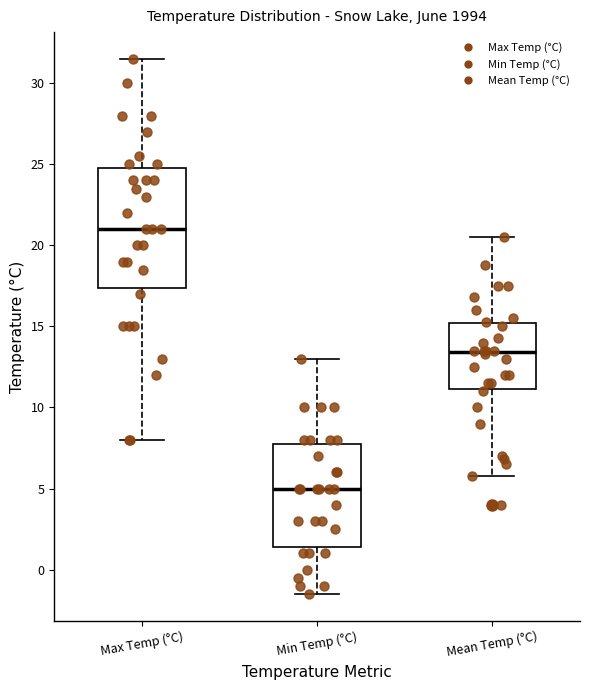

Comparing the boxes themselves (not the whiskers), which one is the tallest?

Max Temp (°C)